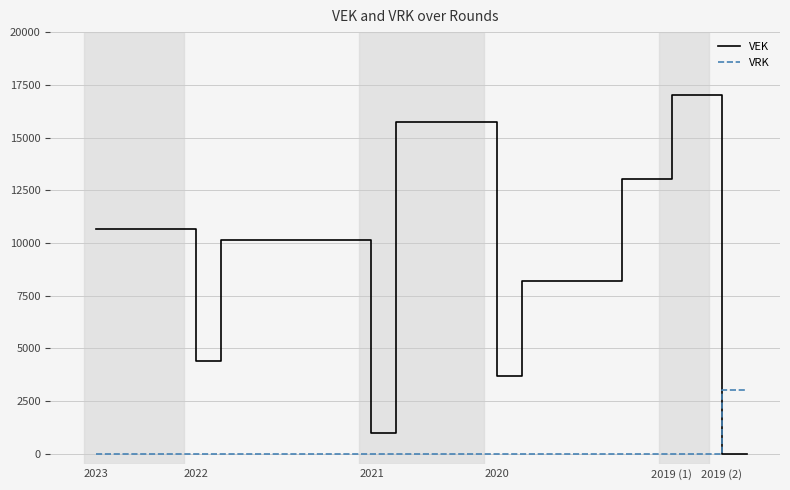

What is the maximum value for VEK?

17040